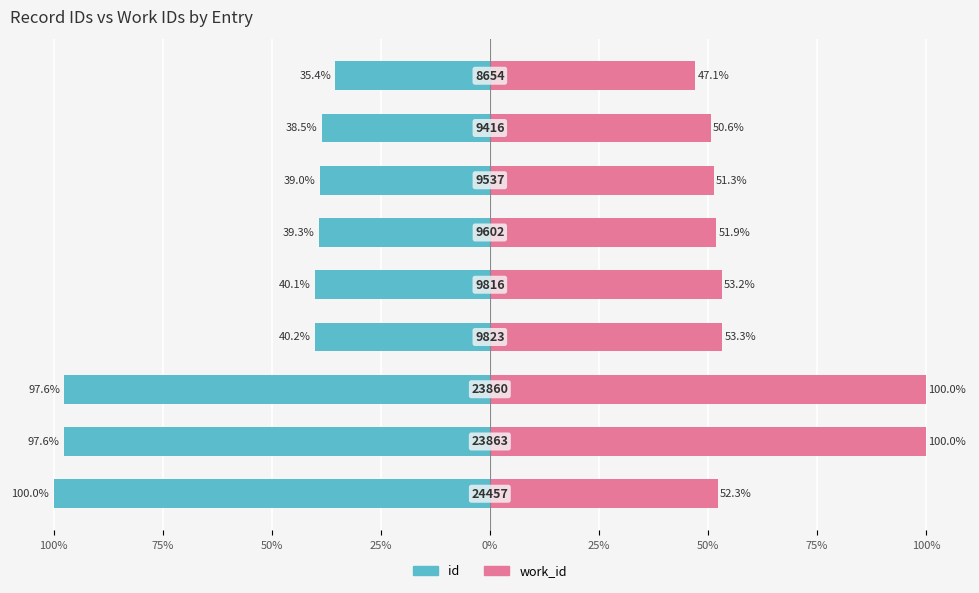

List the series in order of their peak value, highest first.

work_id, id